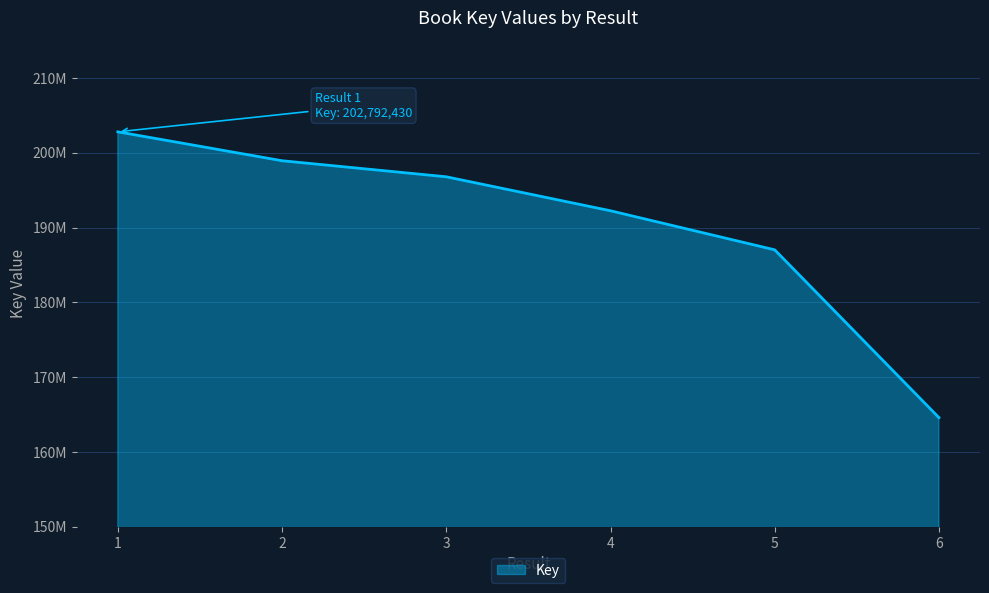

Is this an area chart (filled region under the line)?

Yes